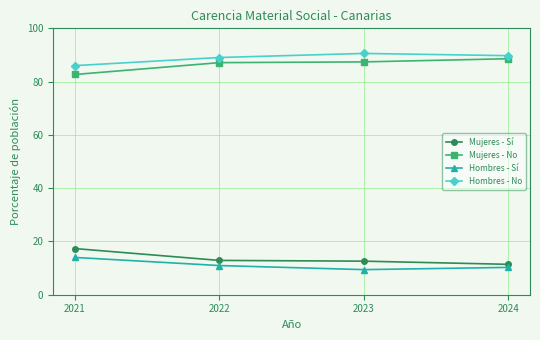

Count the number of data series in this chart.

4